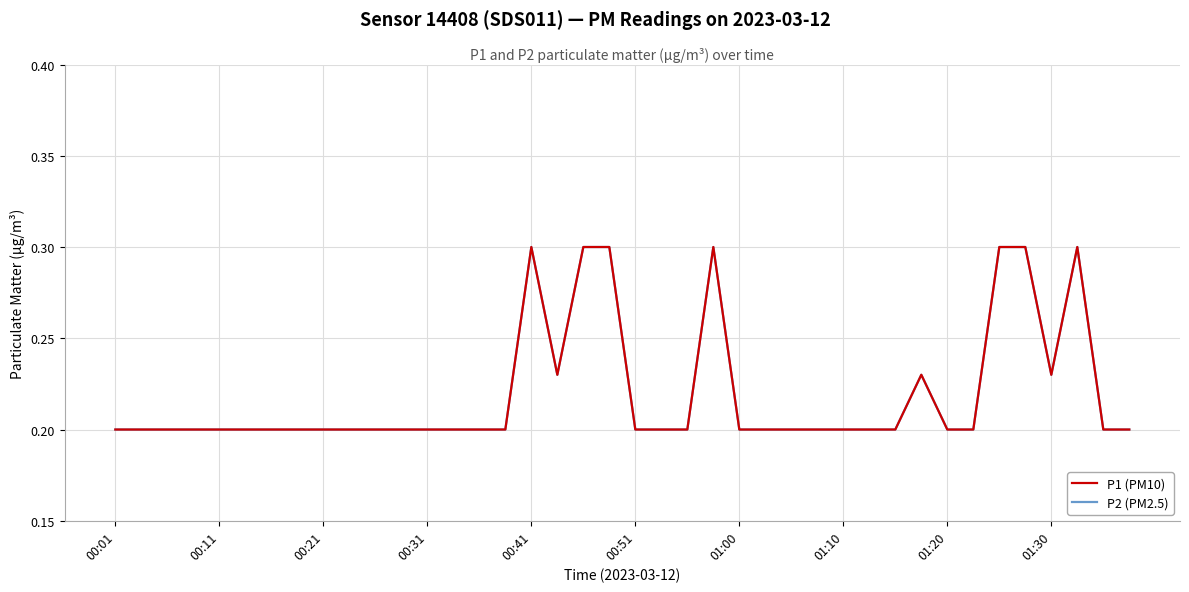

Does the chart display data point markers on the line(s)?

No